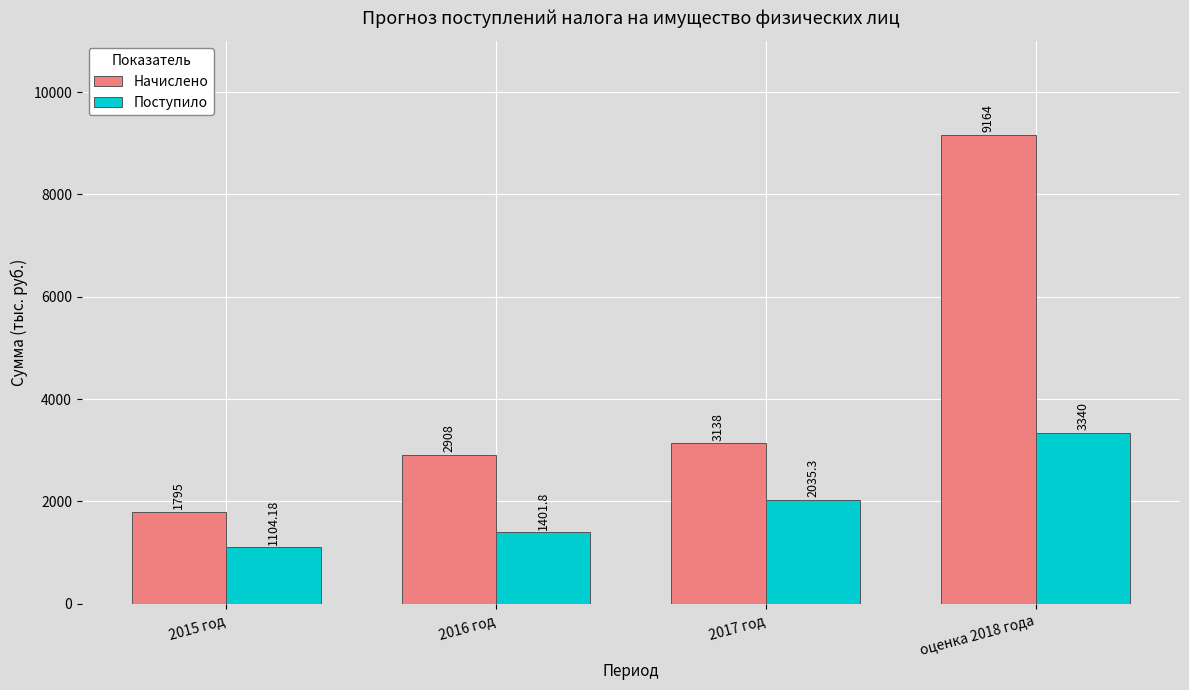

What is the total value across all series at 2015 год?

2899.2